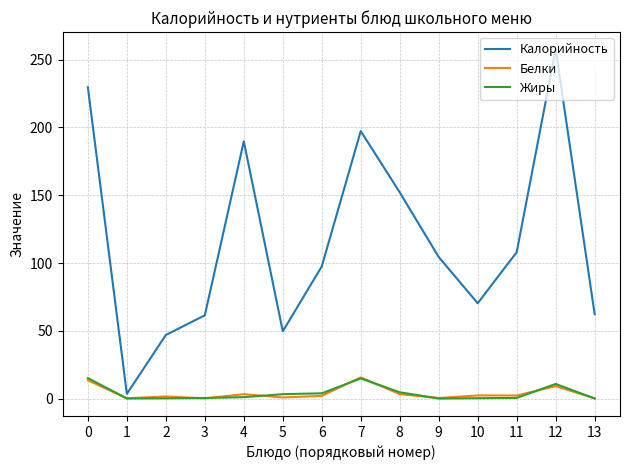

Which series has the widest spread of values?

Калорийность